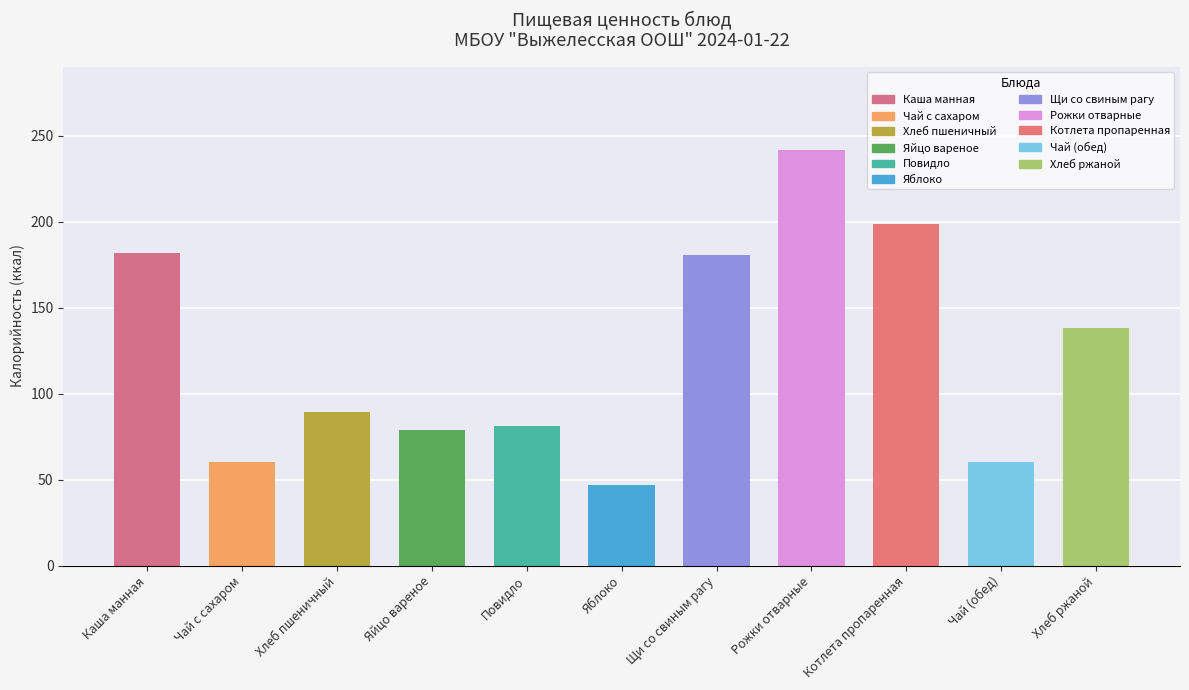

At which label does the data first exceed 89?

Каша манная